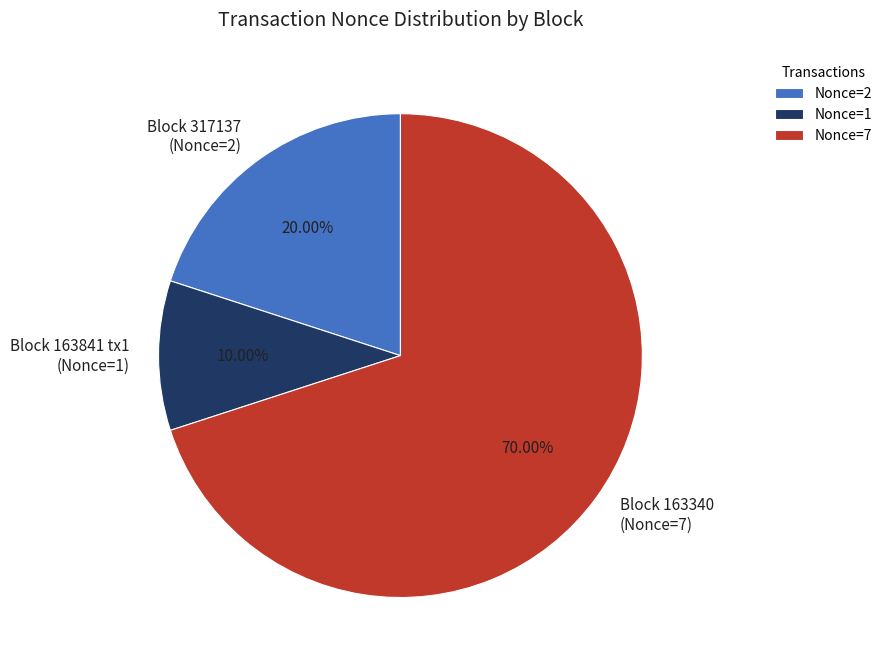

Do Block 163841 tx1 (Nonce=1) and Block 163340 (Nonce=7) together represent more than half of the pie?

Yes